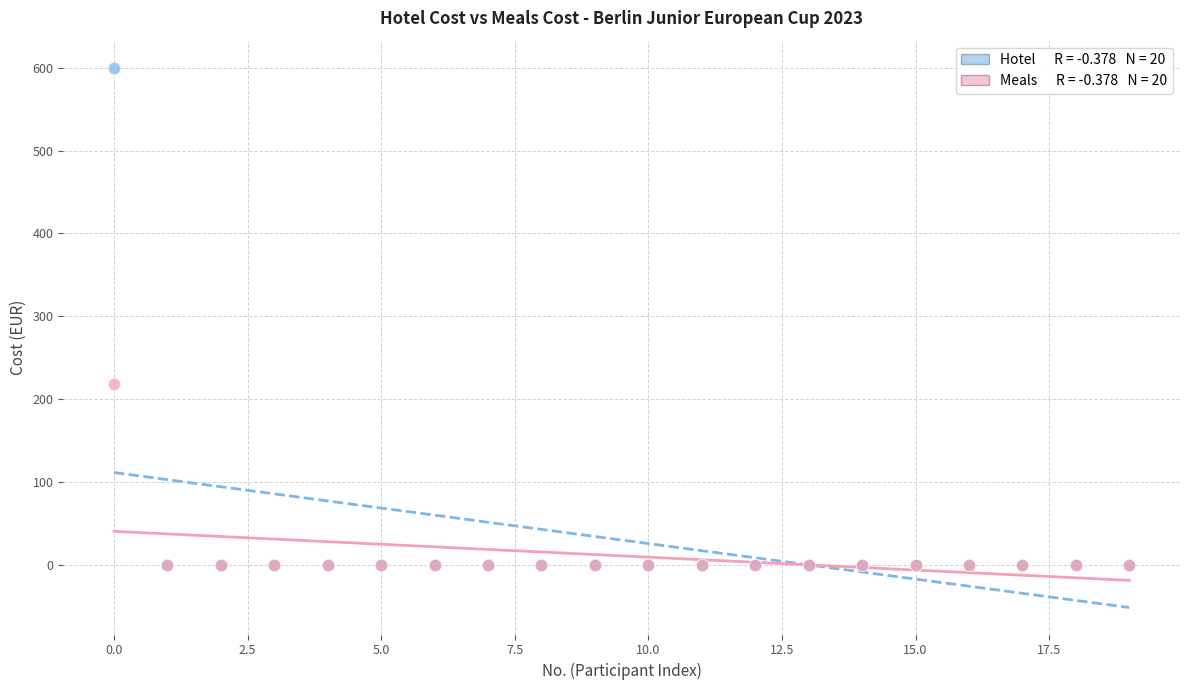

Across all series, what Y value is closest to 300?

218